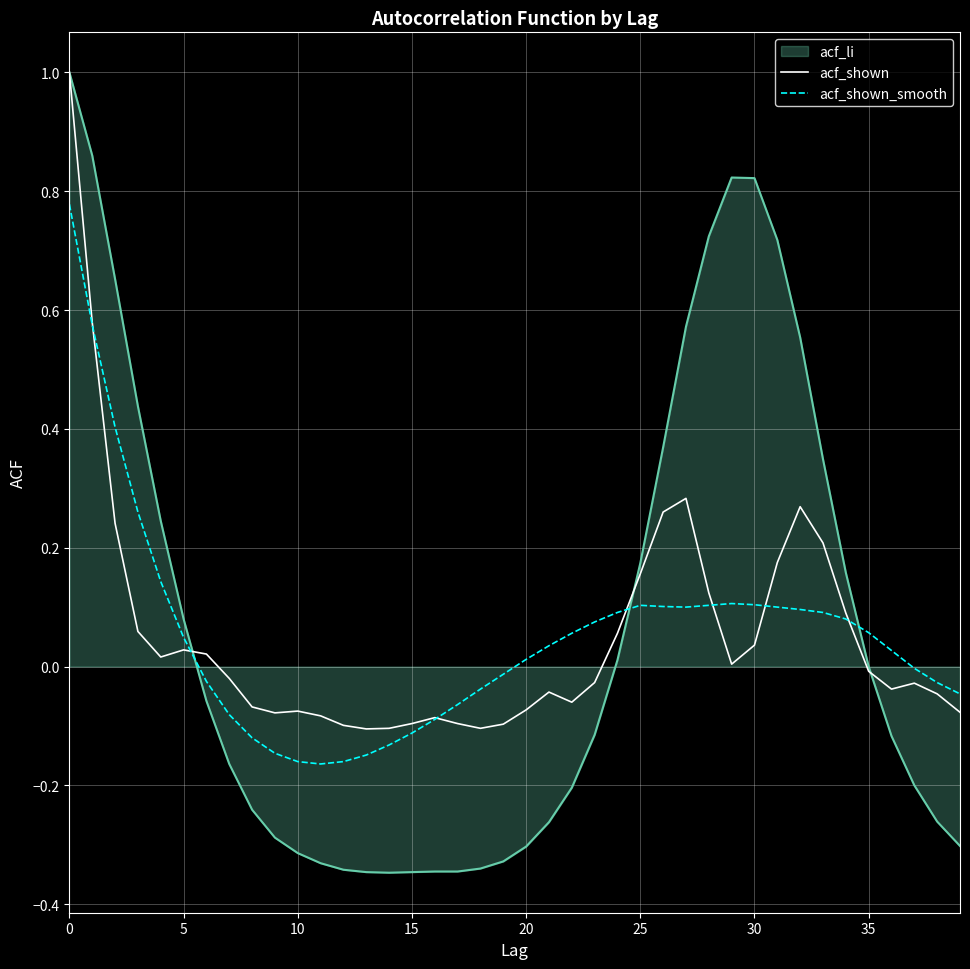

How many times do acf_shown_smooth and acf_shown cross each other?

7